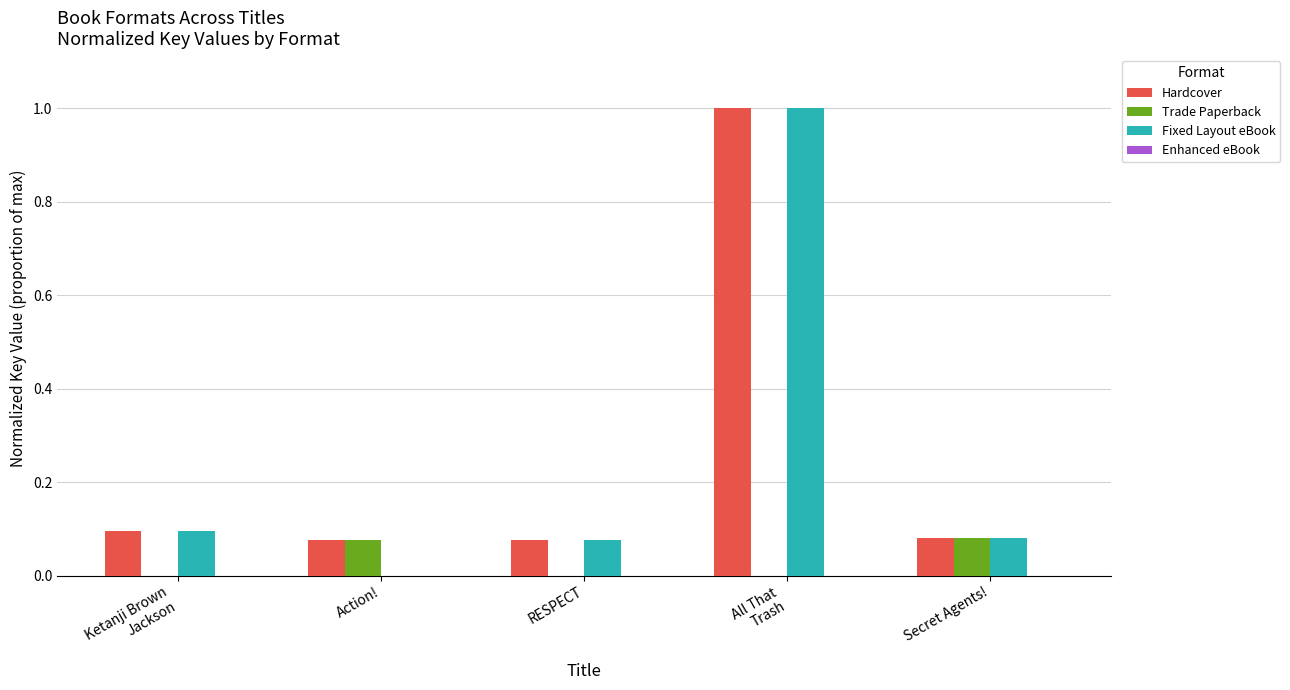

What is the greatest value displayed?

1.0